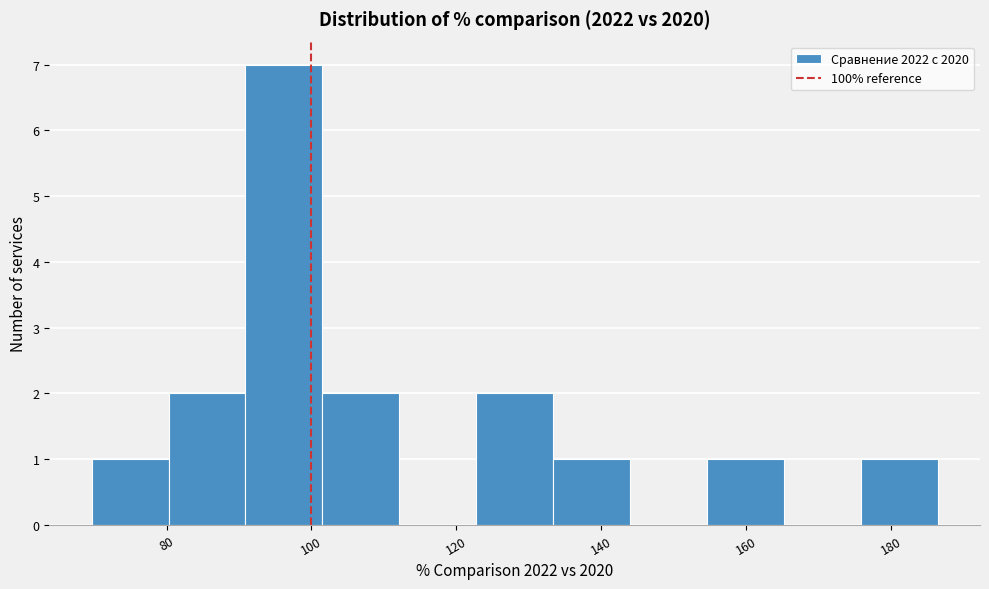

Reading left to right, list every bar in this chart as the range it spans on the x-axis followed by its height. Neither the bar edges nor the heights are printed on the chart, so give them approximately, as read against the axes.

70 to 80: 1
80 to 90: 2
90 to 102: 7
102 to 112: 2
112 to 122: 0
122 to 134: 2
134 to 144: 1
144 to 154: 0
154 to 166: 1
166 to 176: 0
176 to 186: 1